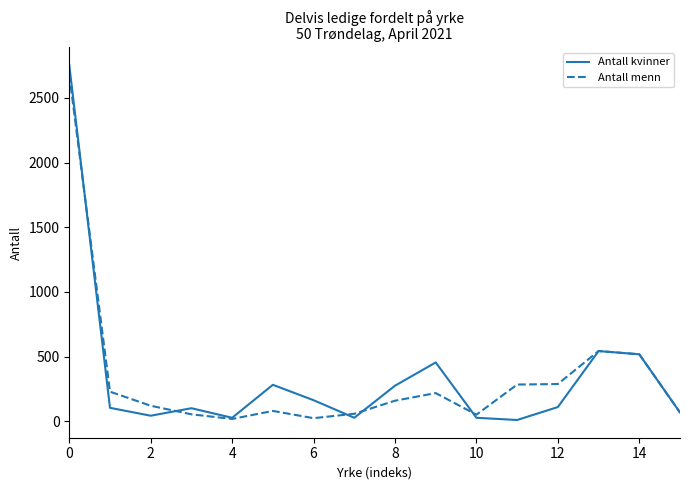

Which series has the widest spread of values?

Antall kvinner